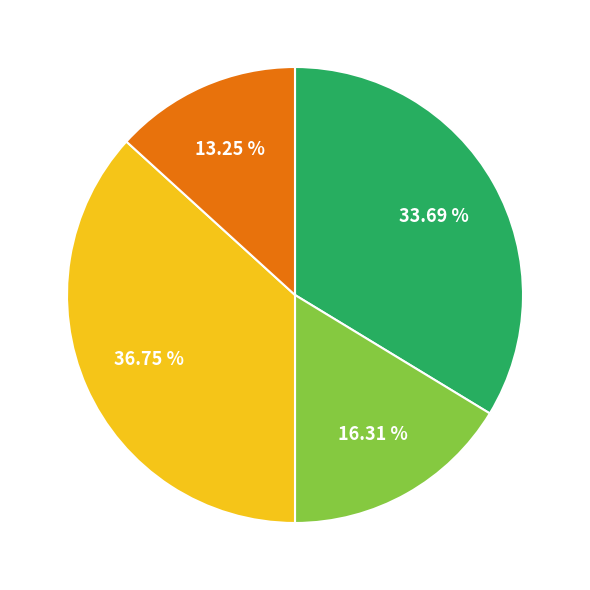

Is there a majority slice in this chart?

No